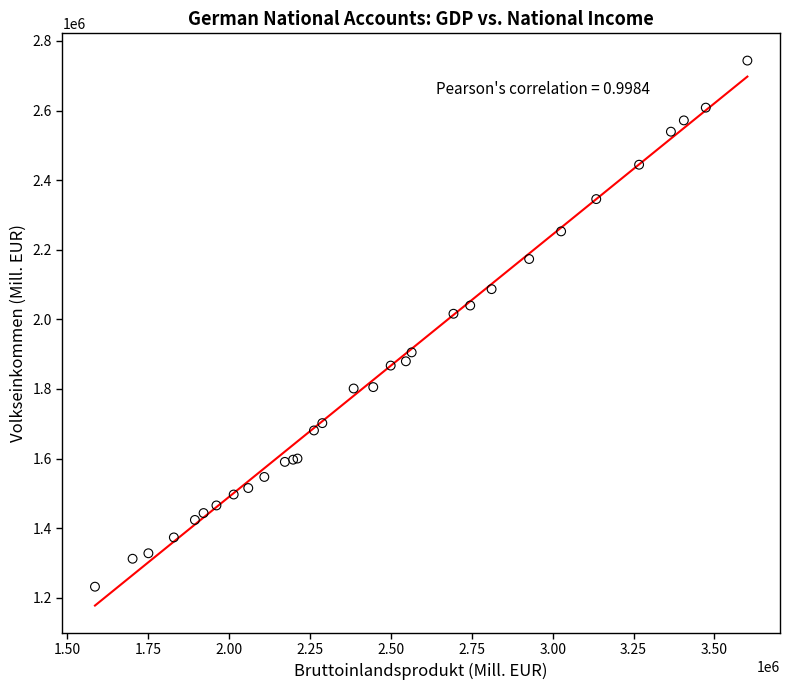

What Y value in the scatter plot is closest to 1987664?

2016079